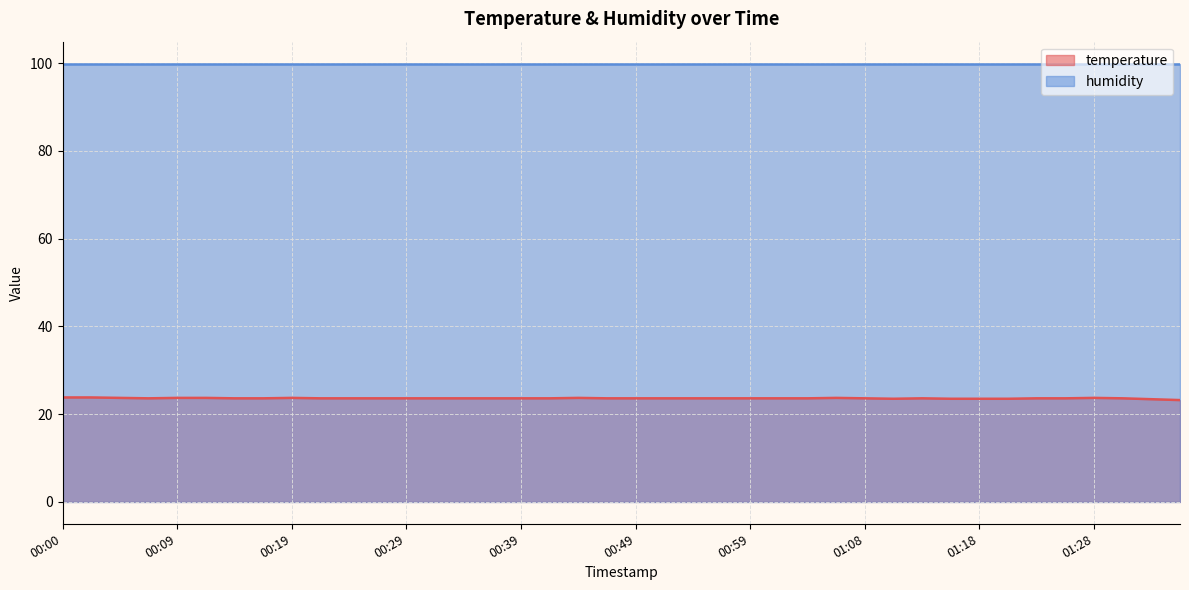

Reading left to right, what are all the values shown in this chart?

00:00=23.8	00:02=23.8	00:05=23.7	00:07=23.6	00:09=23.7	00:12=23.7	00:14=23.6	00:17=23.6	00:19=23.7	00:22=23.6	00:24=23.6	00:26=23.6	00:29=23.6	00:31=23.6	00:34=23.6	00:36=23.6	00:39=23.6	00:41=23.6	00:44=23.7	00:46=23.6	00:49=23.6	00:51=23.6	00:54=23.6	00:56=23.6	00:59=23.6	01:01=23.6	01:04=23.6	01:06=23.7	01:08=23.6	01:11=23.5	01:13=23.6	01:16=23.5	01:18=23.5	01:21=23.5	01:23=23.6	01:25=23.6	01:28=23.7	01:30=23.6	01:33=23.4	01:35=23.2